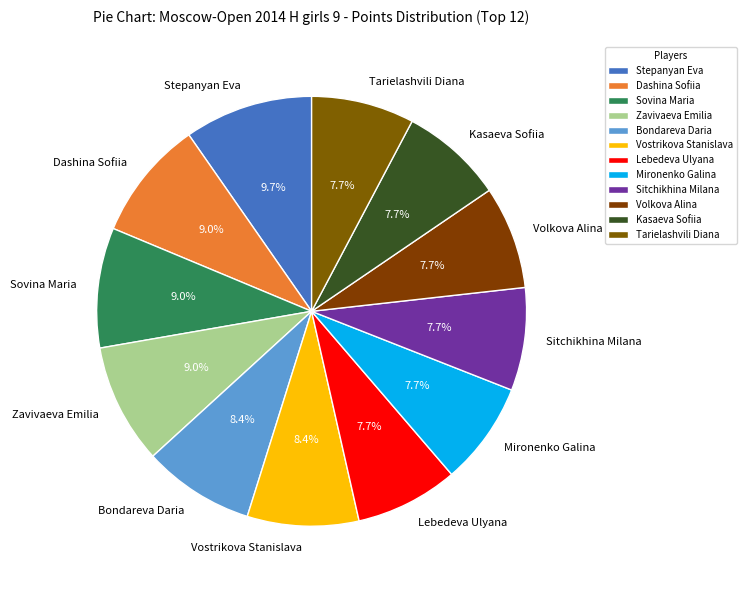

To the nearest percent, what is the difference between the largest and smallest slice percentages?

2%